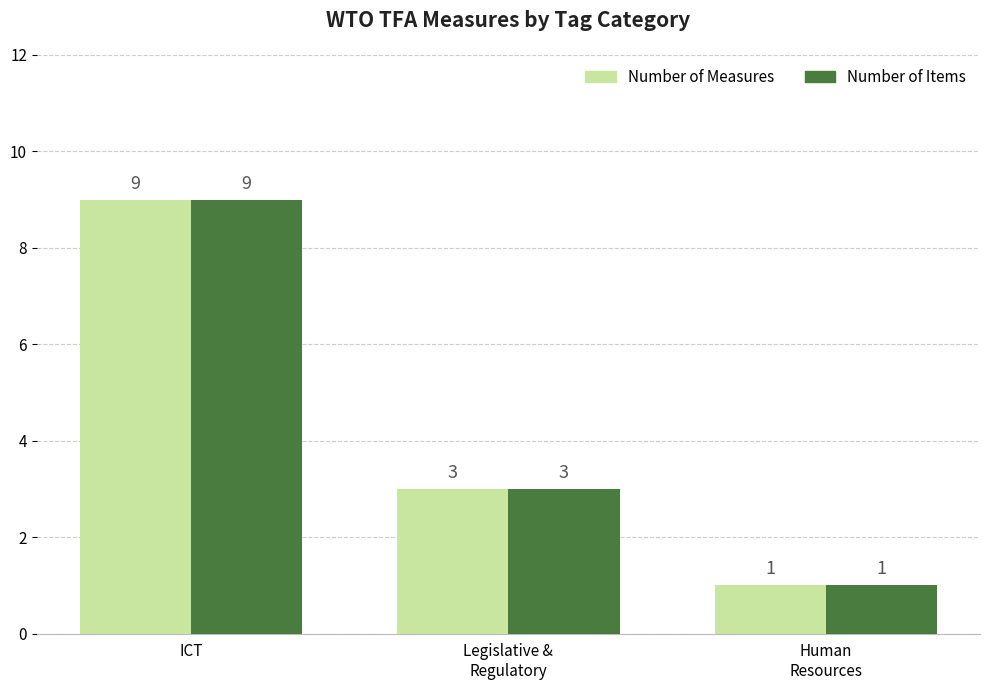

What is the sum of all Number of Measures values?

13